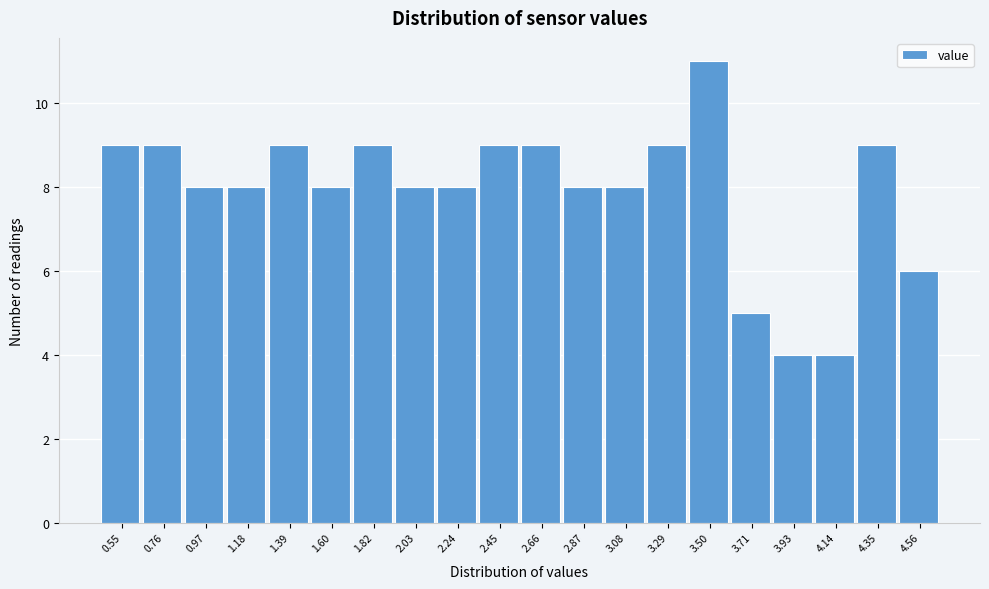

Reading left to right, list all the values displayed in this chart.

9	9	8	8	9	8	9	8	8	9	9	8	8	9	11	5	4	4	9	6